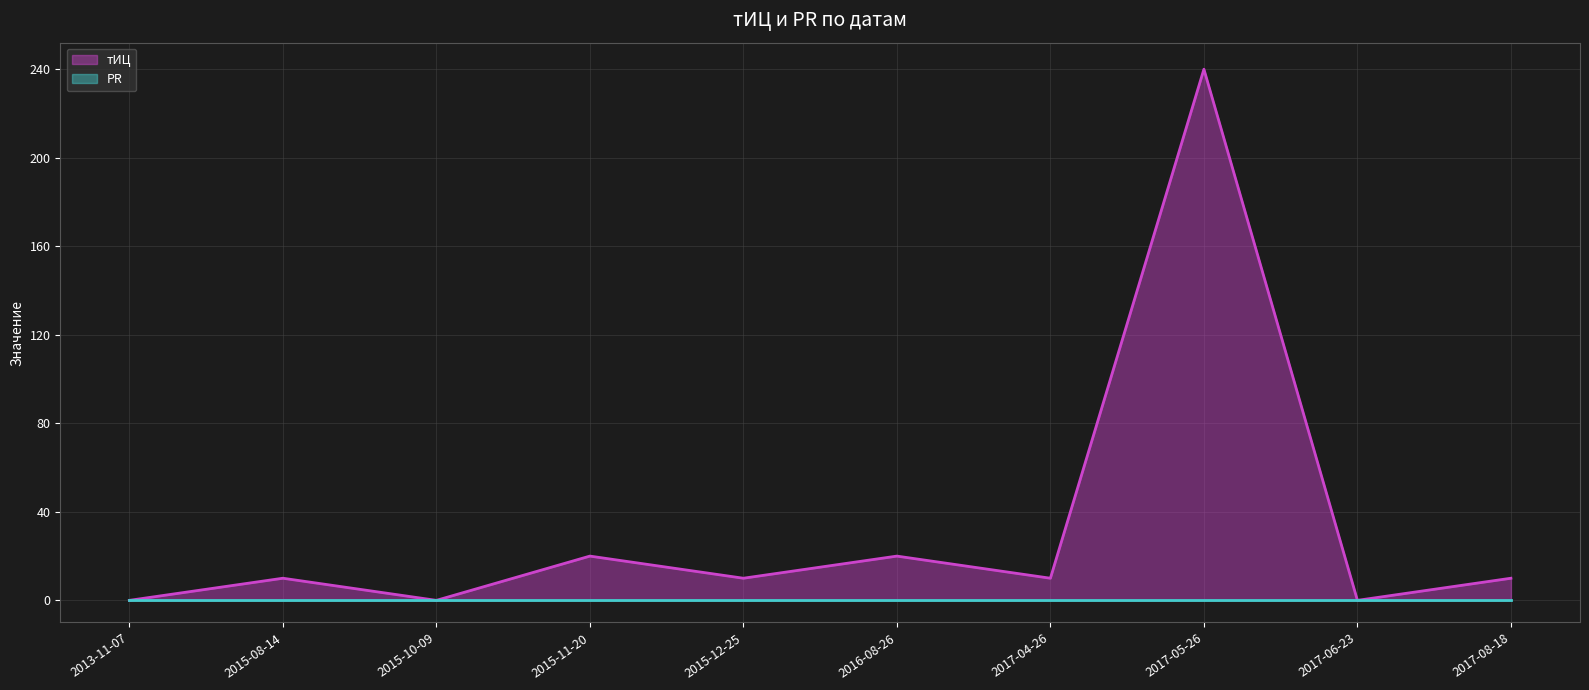

True or false: the data shows -152 at 2013-11-07.

False